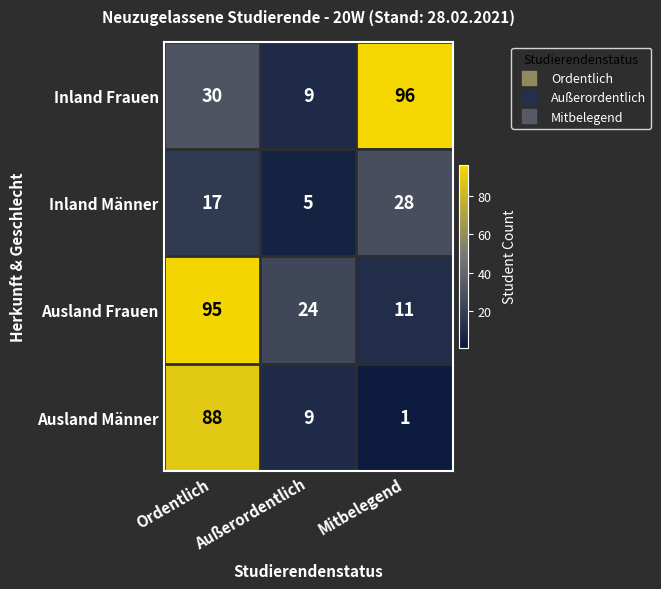

What is the maximum value shown in the chart?

96